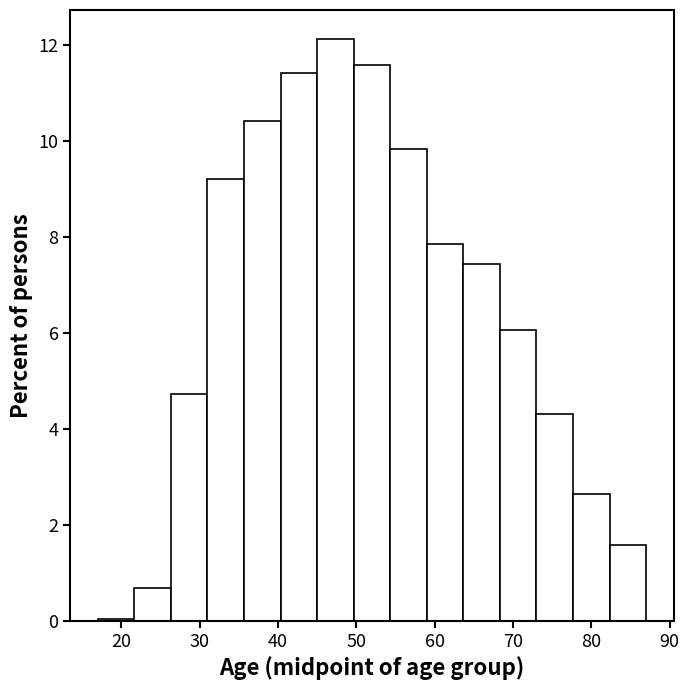

Reading left to right, transcribe this chart: for each bar, give the range it covers on the x-axis and its height. Neither the bar edges nor the heights are printed on the chart, so give them approximately, as read against the axes.

17 to 22: under 0.2
22 to 26: 0.6
26 to 31: 4.8
31 to 36: 9.2
36 to 40: 10.4
40 to 45: 11.4
45 to 50: 12.2
50 to 54: 11.6
54 to 59: 9.8
59 to 64: 7.8
64 to 68: 7.4
68 to 73: 6.0
73 to 78: 4.4
78 to 82: 2.6
82 to 87: 1.6